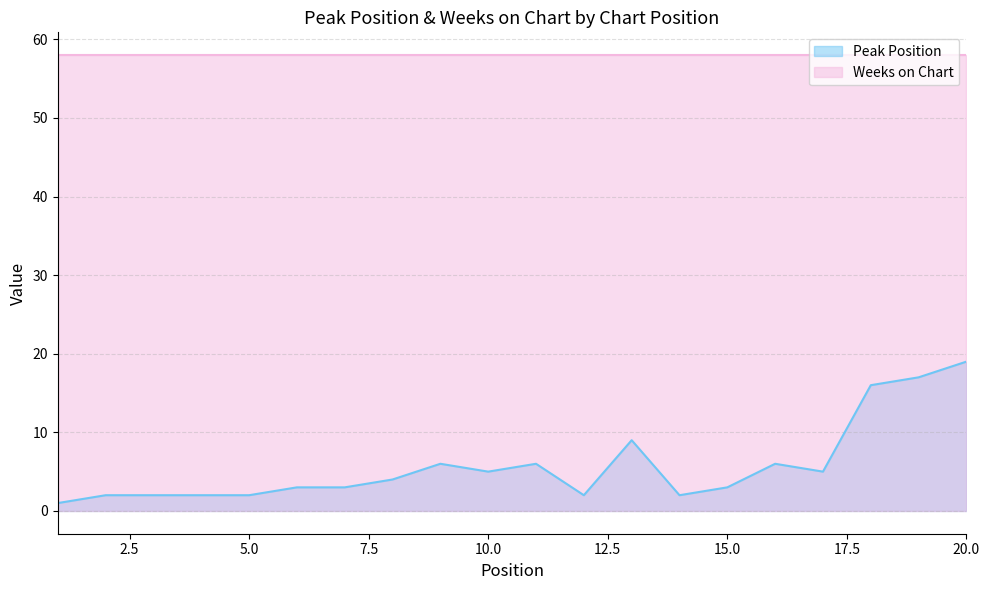

List the labels in order of value, smallest first.

1, 2, 3, 4, 5, 12, 14, 6, 7, 15, 8, 10, 17, 9, 11, 16, 13, 18, 19, 20